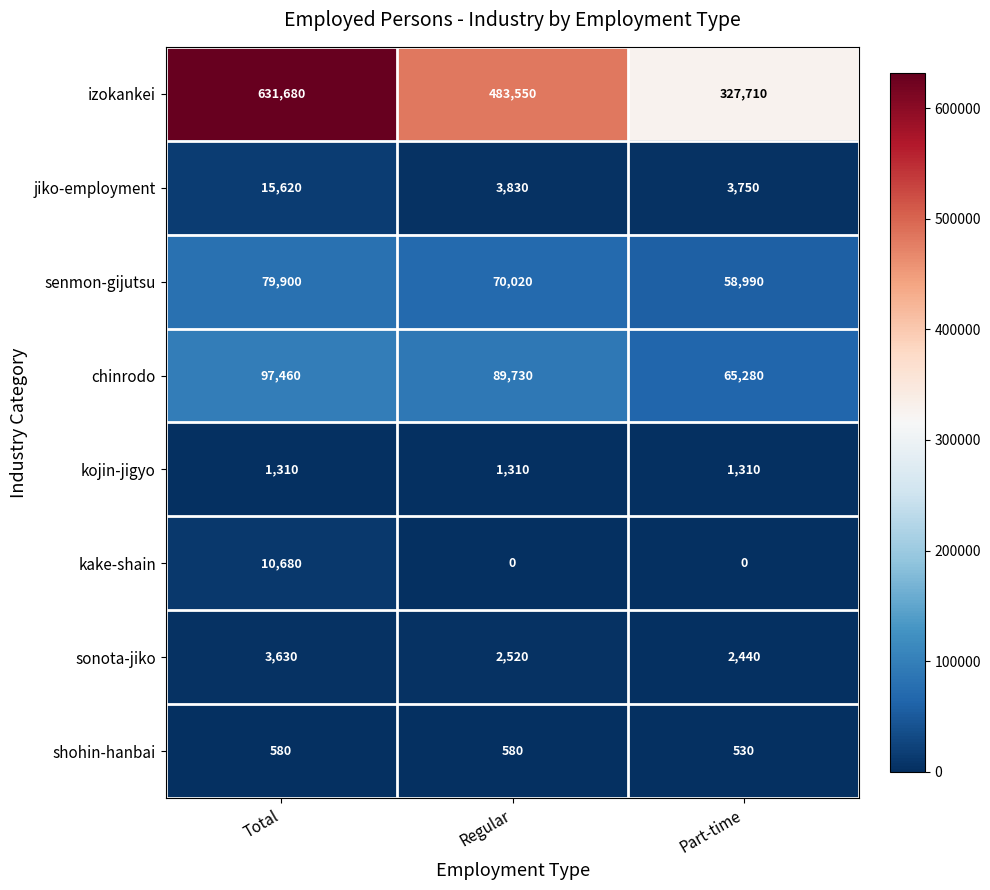

Where is senmon-gijutsu nearest to the value 69445?

Regular